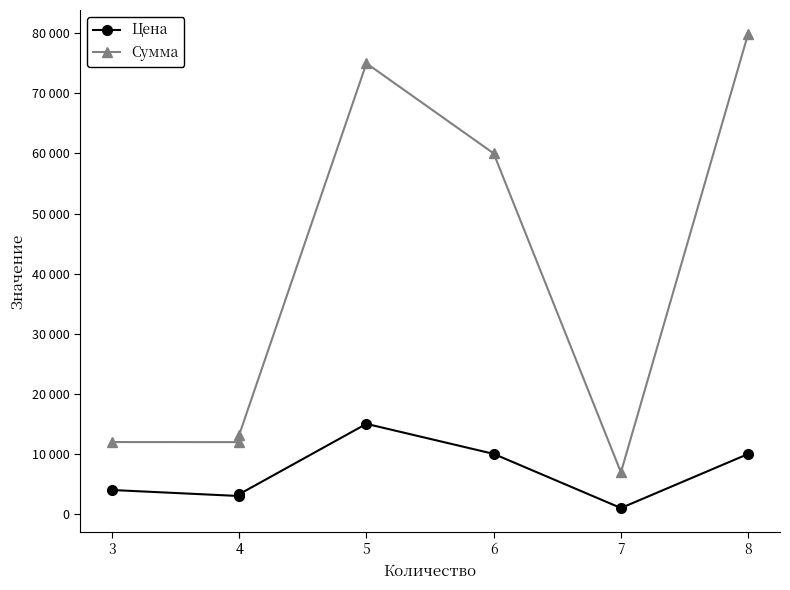

Which has a higher value, 7 or 3?

3